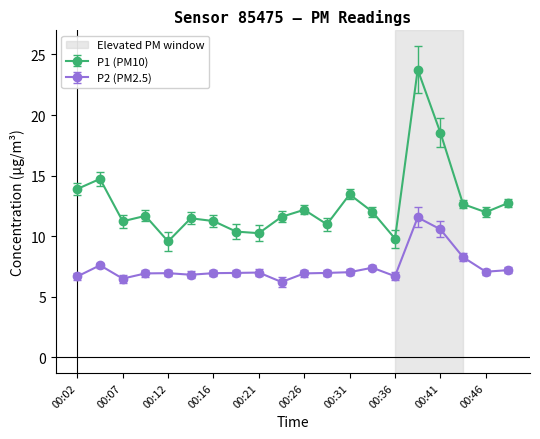

At how many categories does at least one series exceed 13?

5